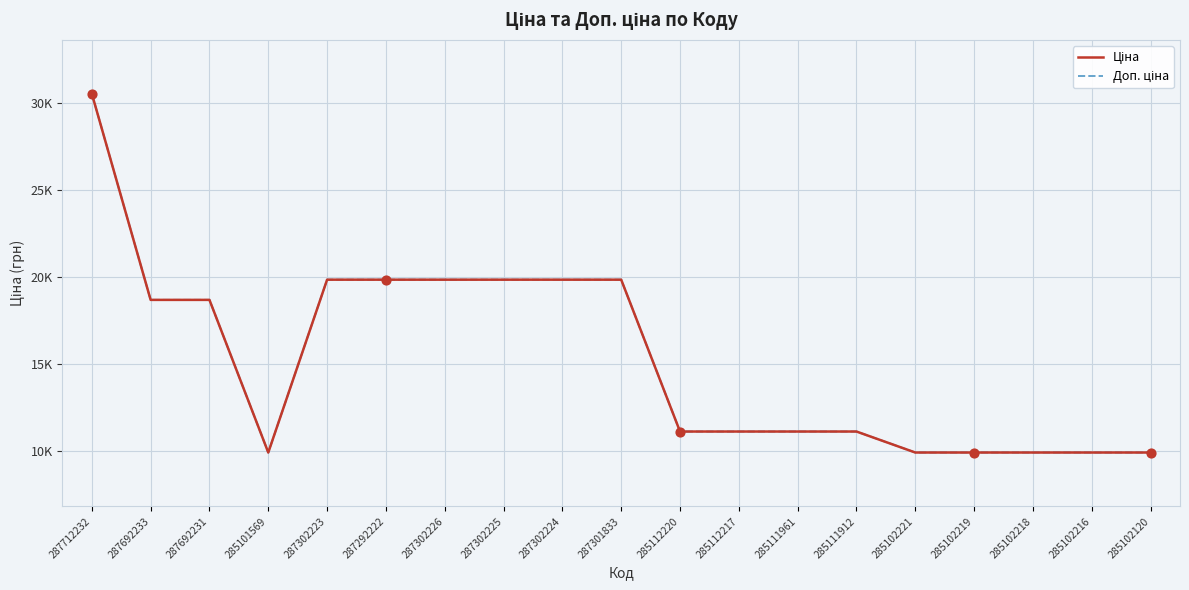

At which category is the sum across all series the highest?

287712232